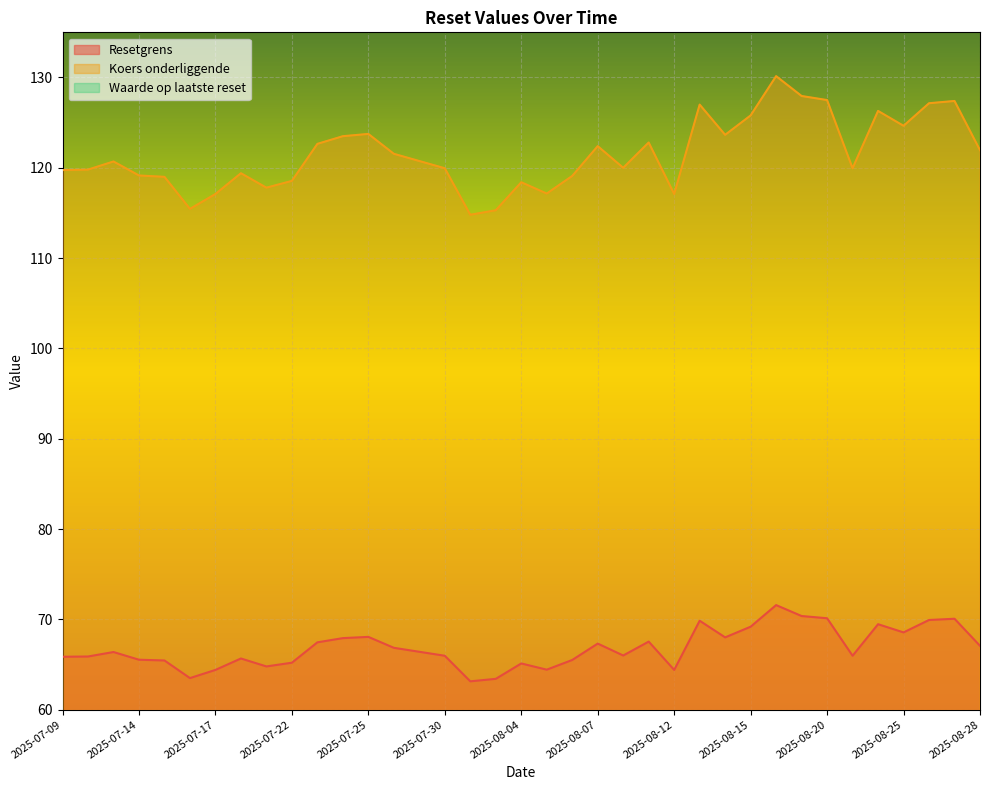

What is the difference between the second highest and second lowest values in the Resetgrens series?

7.0